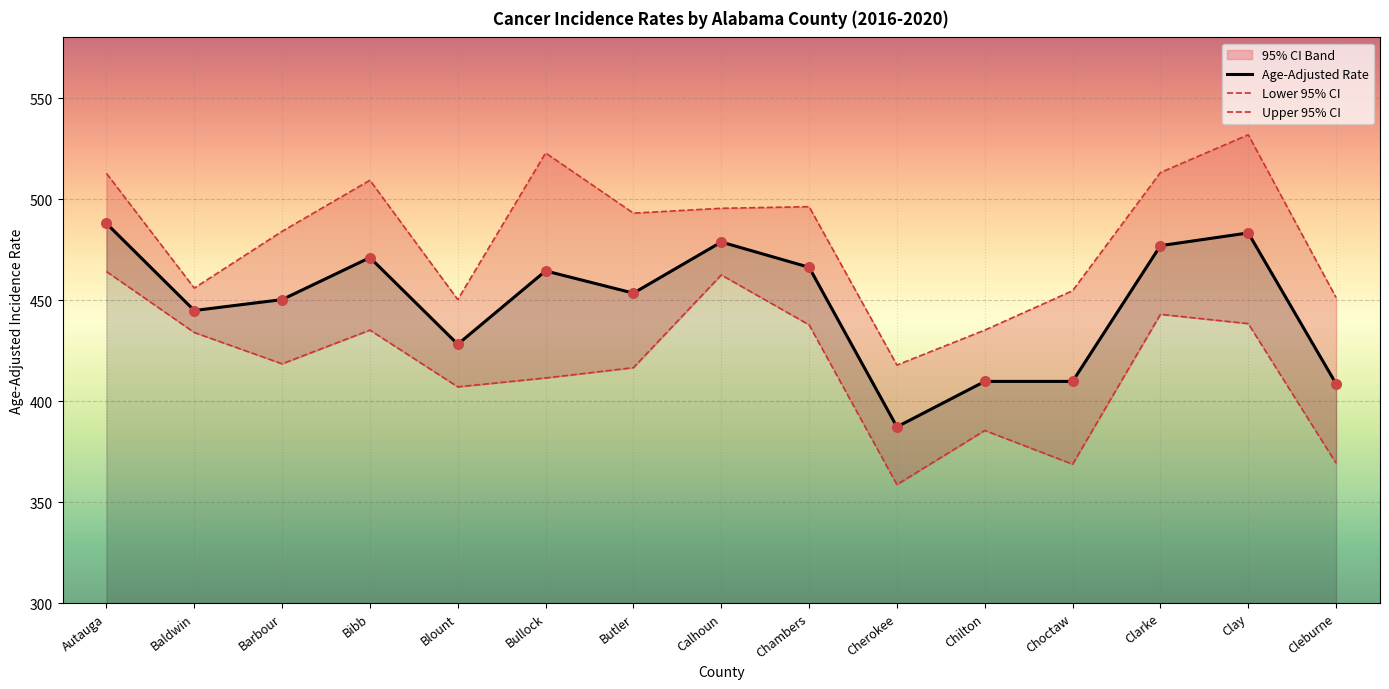

Which series has the largest Y range (max minus min)?

Upper 95% CI